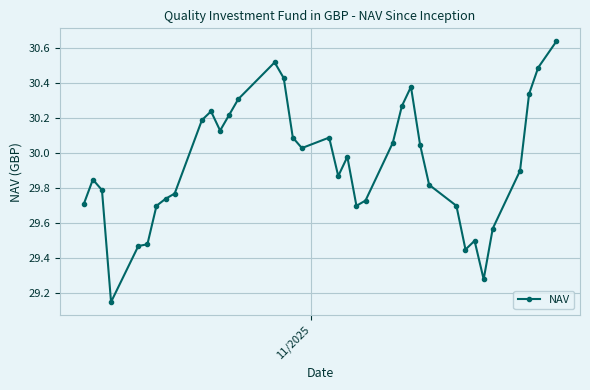

What is the sum of all values?

1107.6